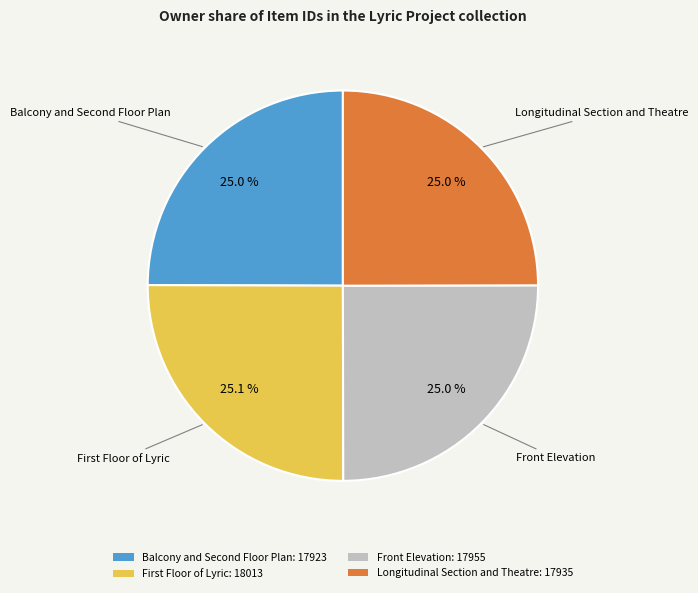

Does Front Elevation: 17955 represent more than half of the total?

No